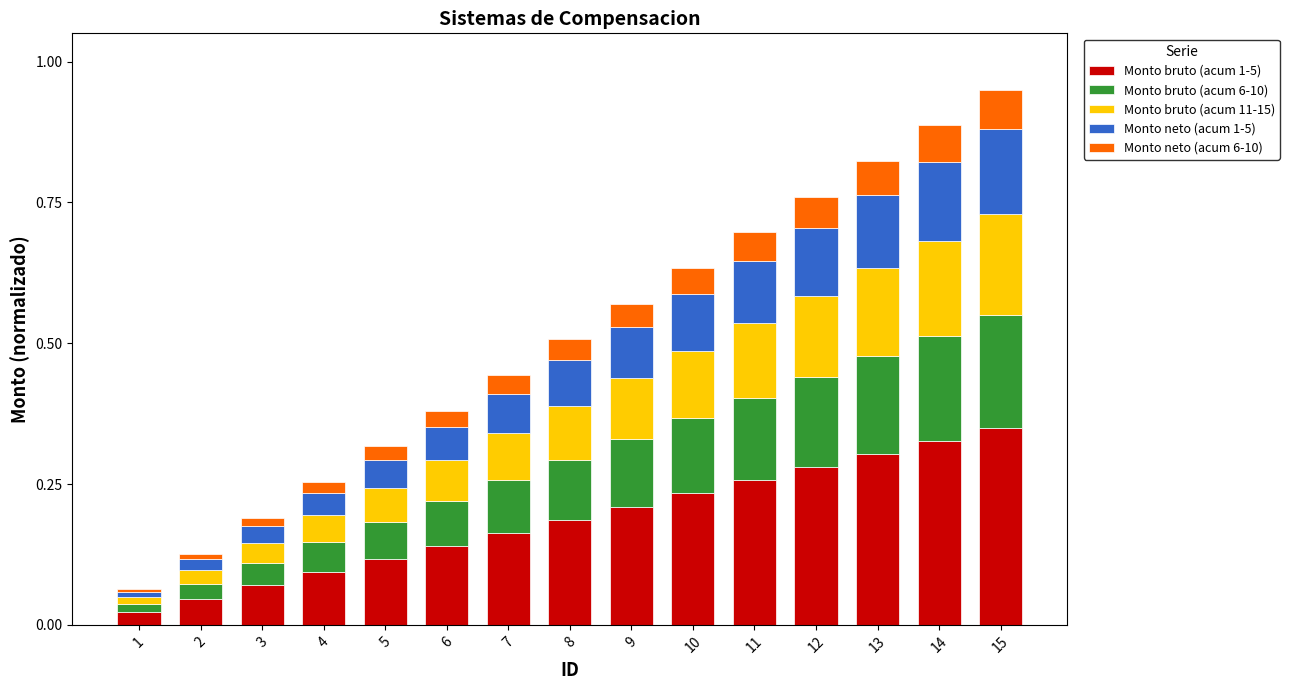

The value of Monto bruto (acum 1-5) at 14 is 0.6. True or false?

False